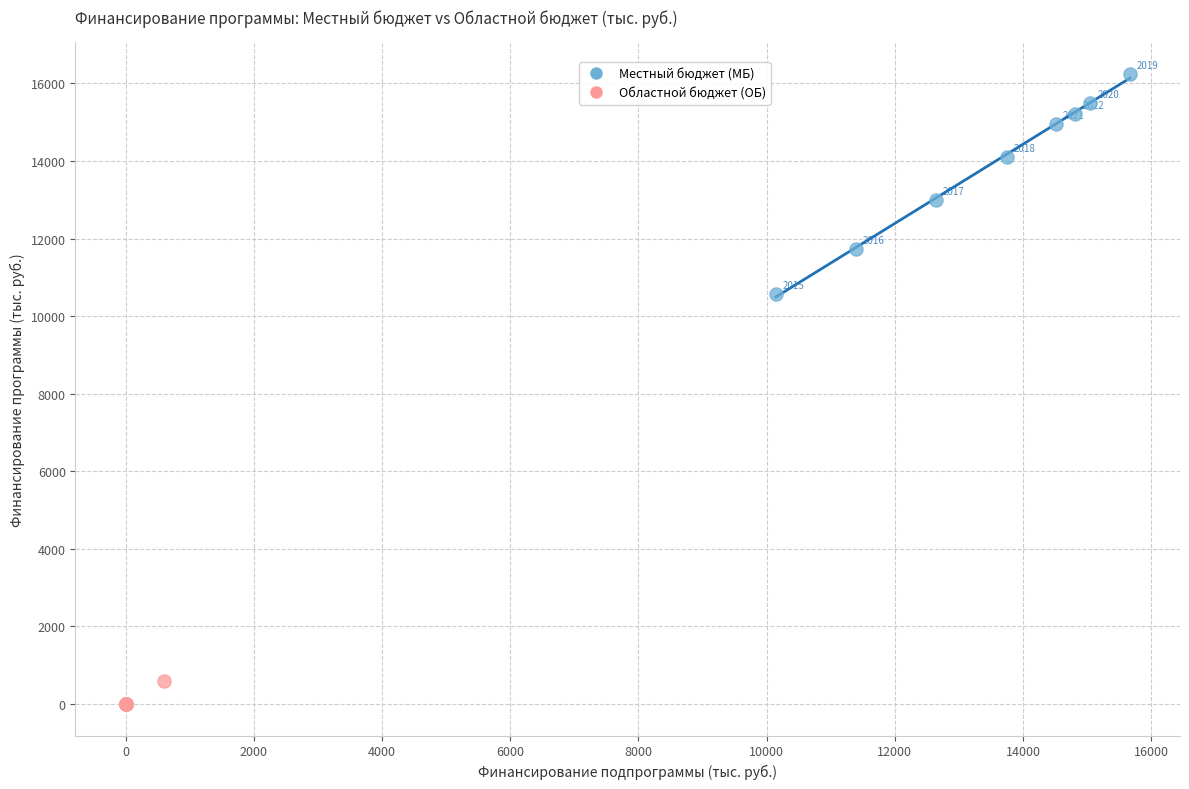

Which series contains the highest Y value?

Местный бюджет (МБ)